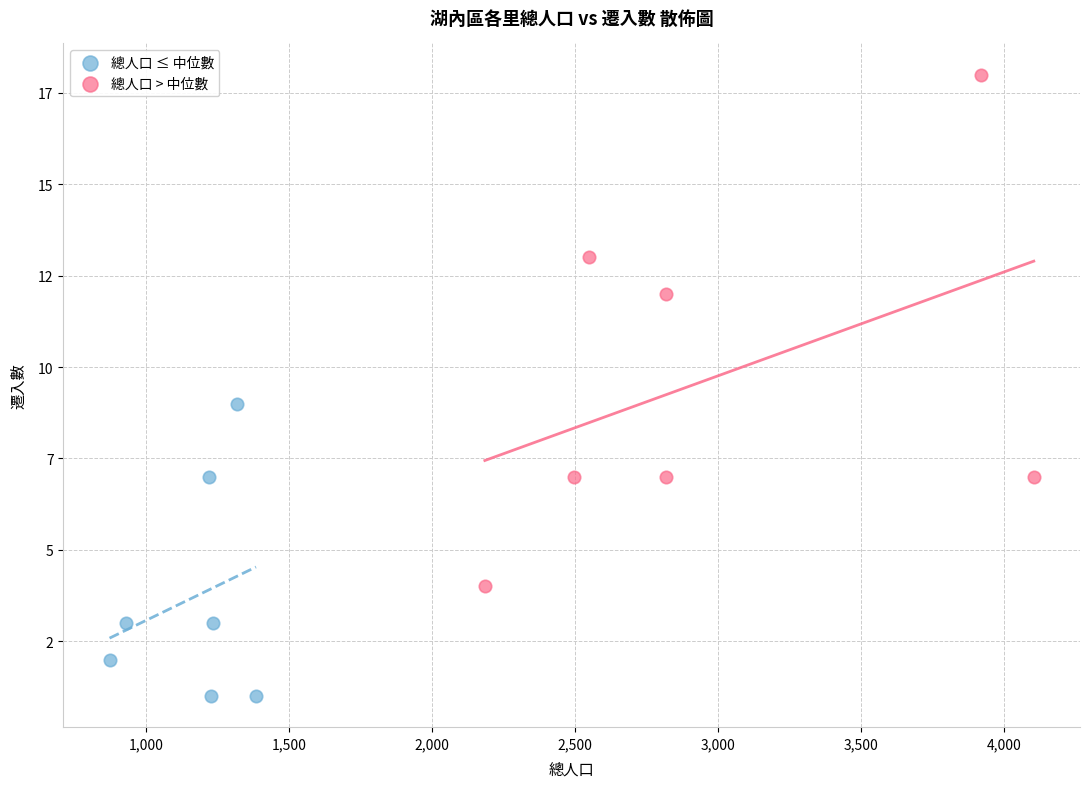

Which series has the largest Y range (max minus min)?

總人口 > 中位數